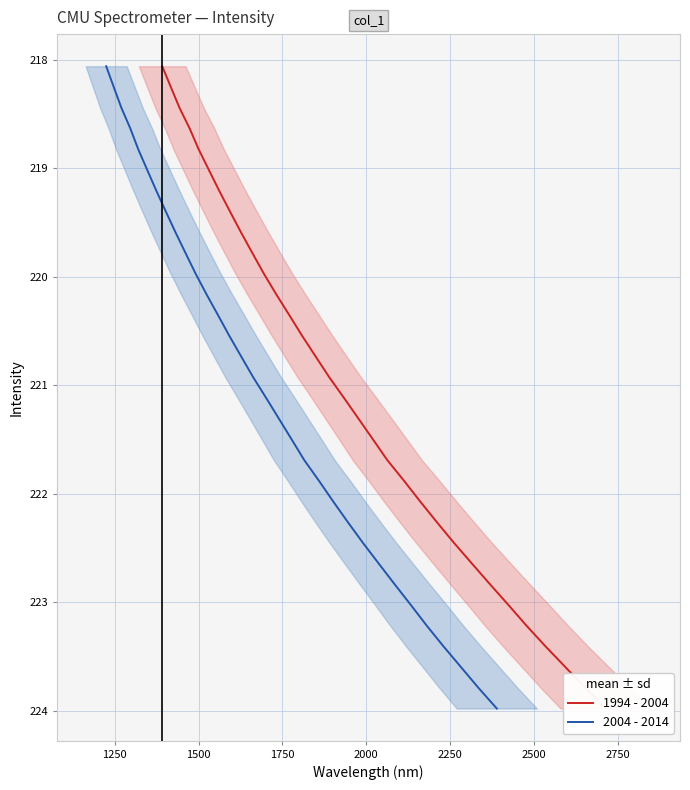

True or false: 1994 - 2004 and 2004 - 2014 intersect in this chart.

False